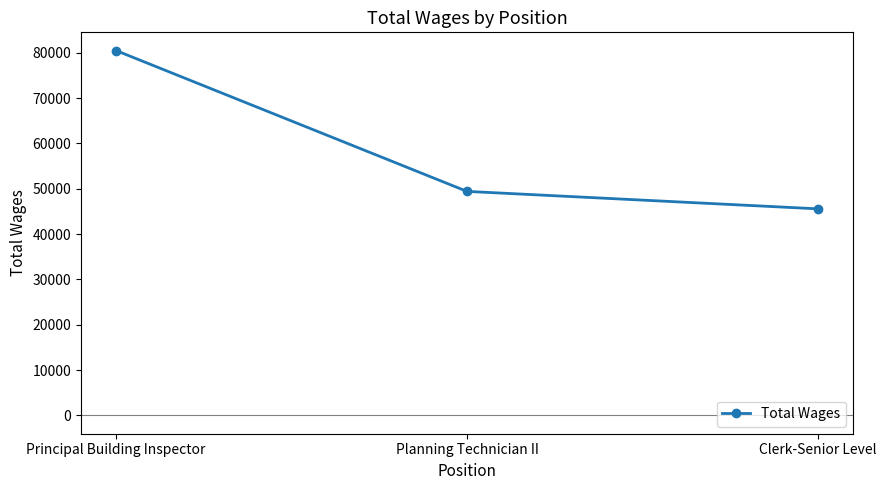

Count the number of categories in the chart.

3